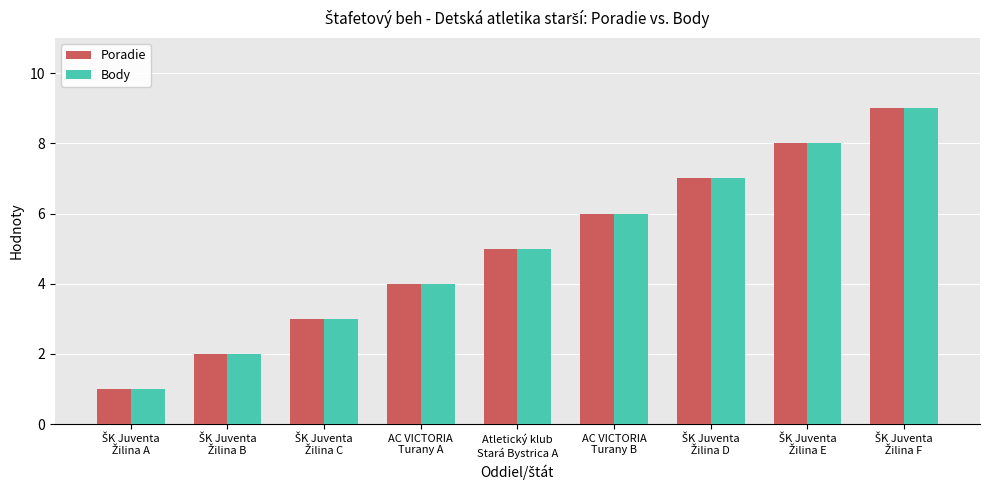

What is the difference between the second highest and second lowest values in the Poradie series?

6